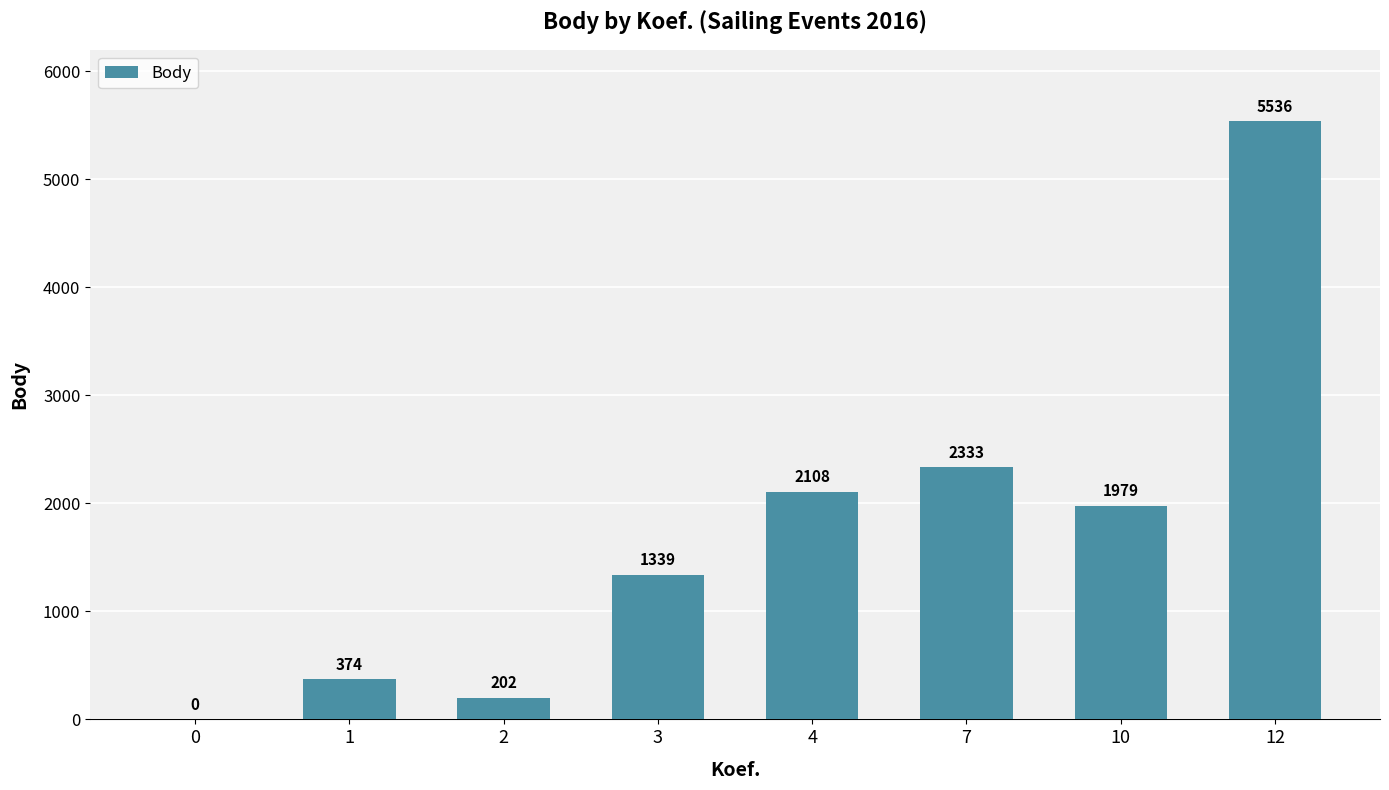

At which label is the value closest to 2768?

7